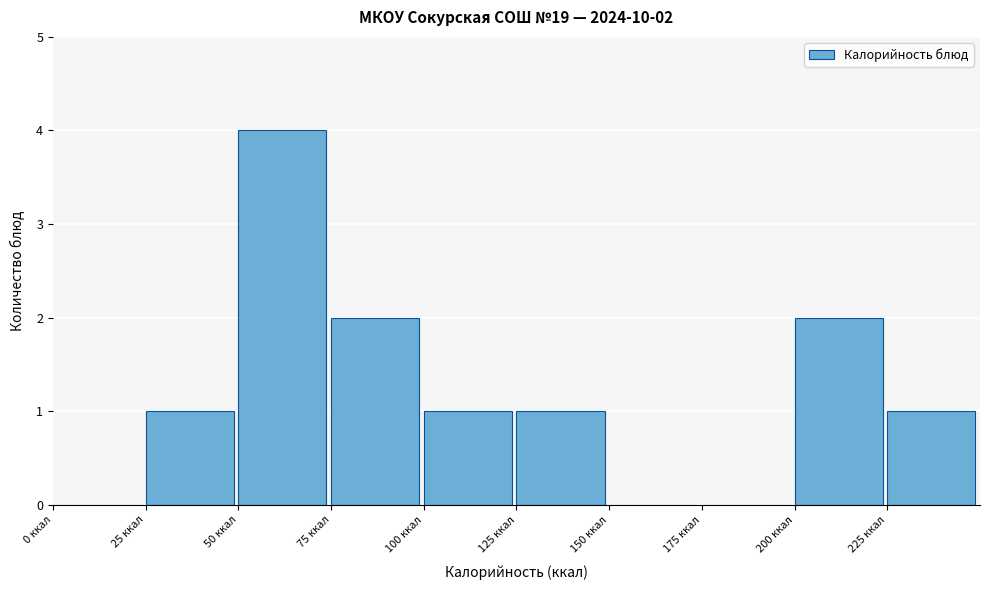

Over which range of the x-axis is the bar tallest?

50 to 75